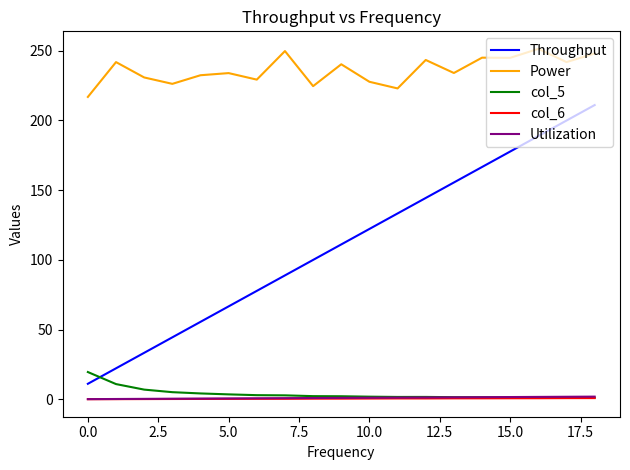

True or false: Throughput and Power intersect in this chart.

False